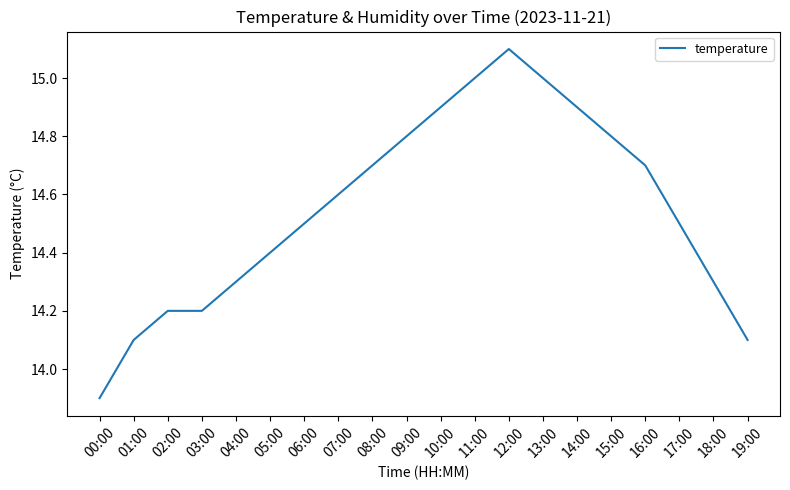

What is the greatest value displayed?

15.1